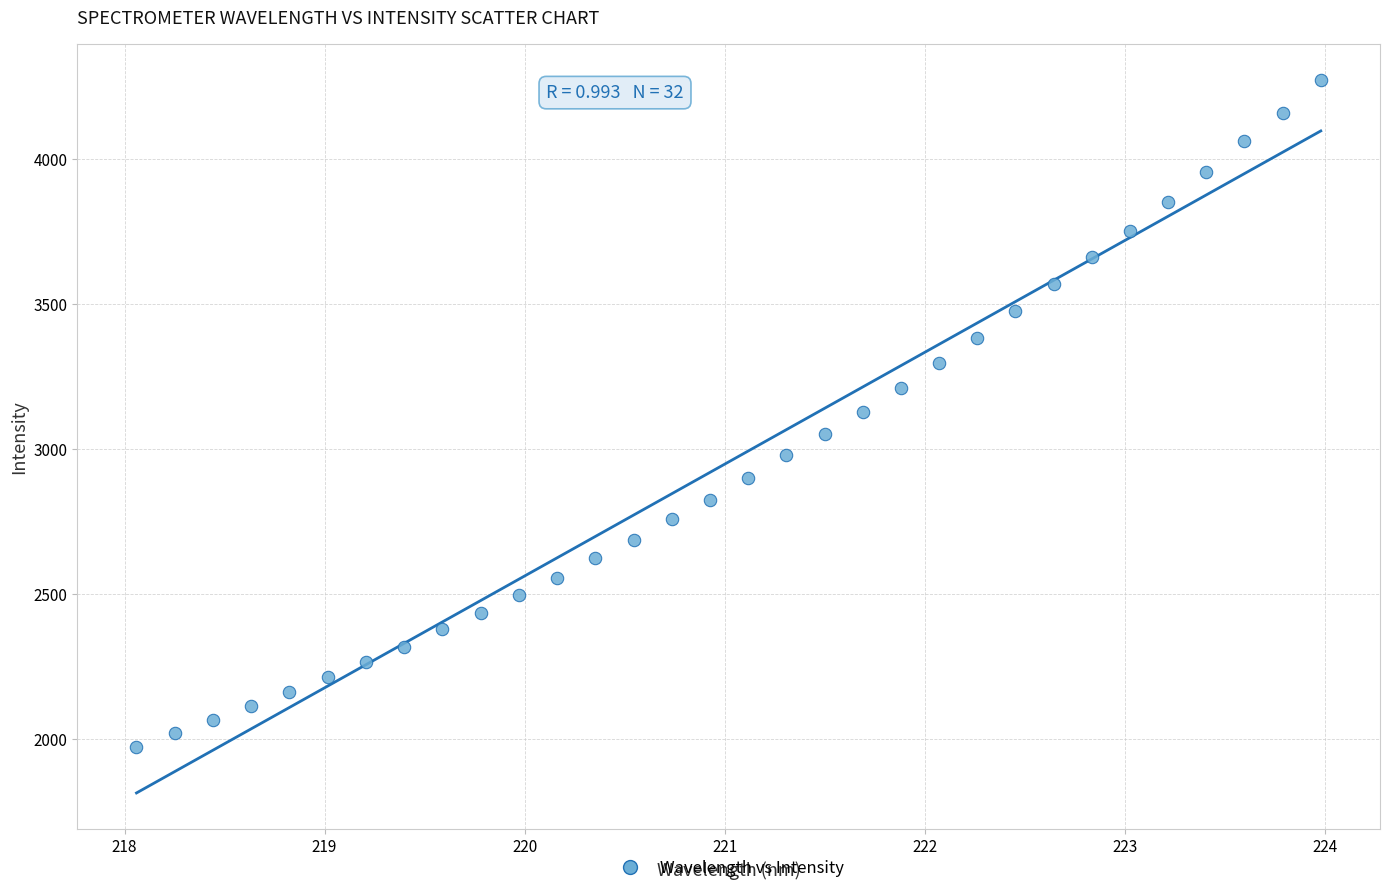

What is the range of Y values (max minus min)?

2297.2